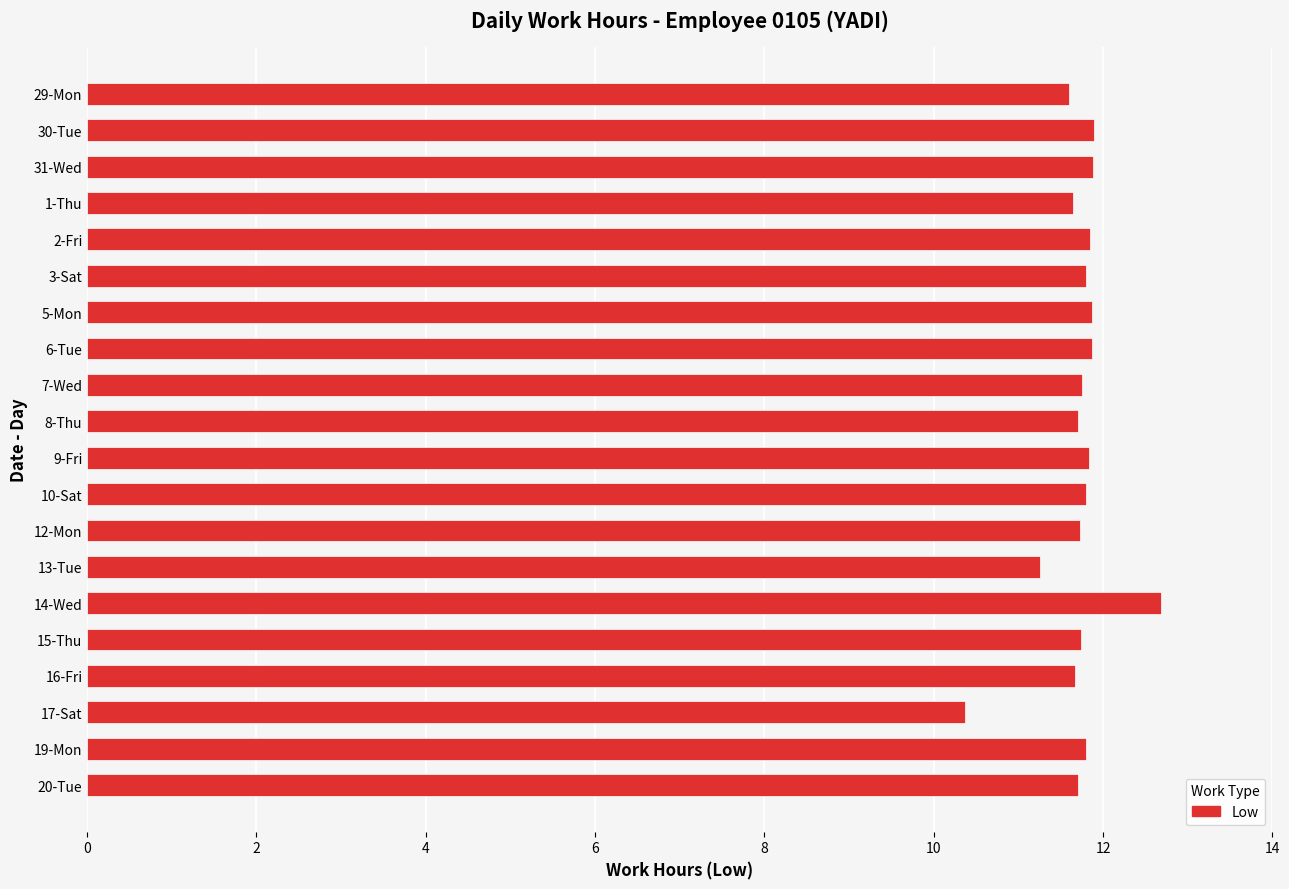

The value at 30-Tue is 3.2. True or false?

False